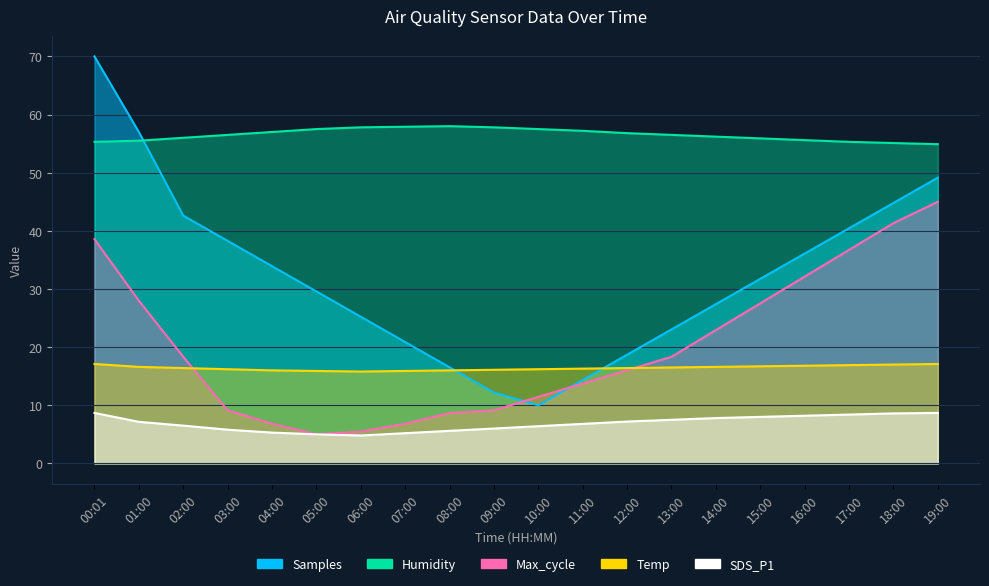

How many values in the Humidity series exceed 56?

12